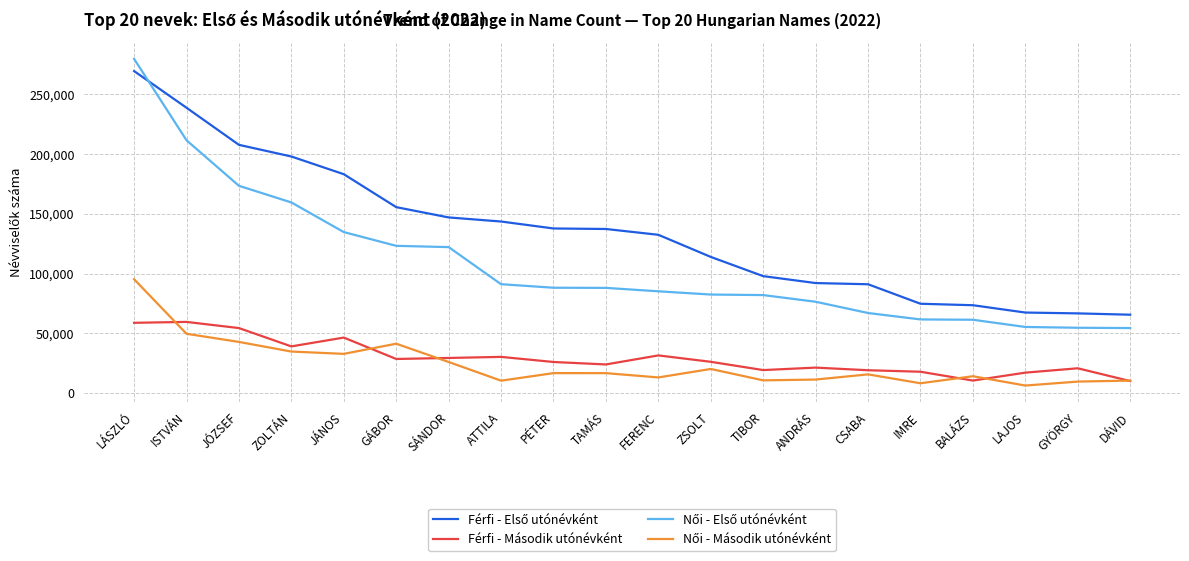

What is the greatest value displayed?

279668